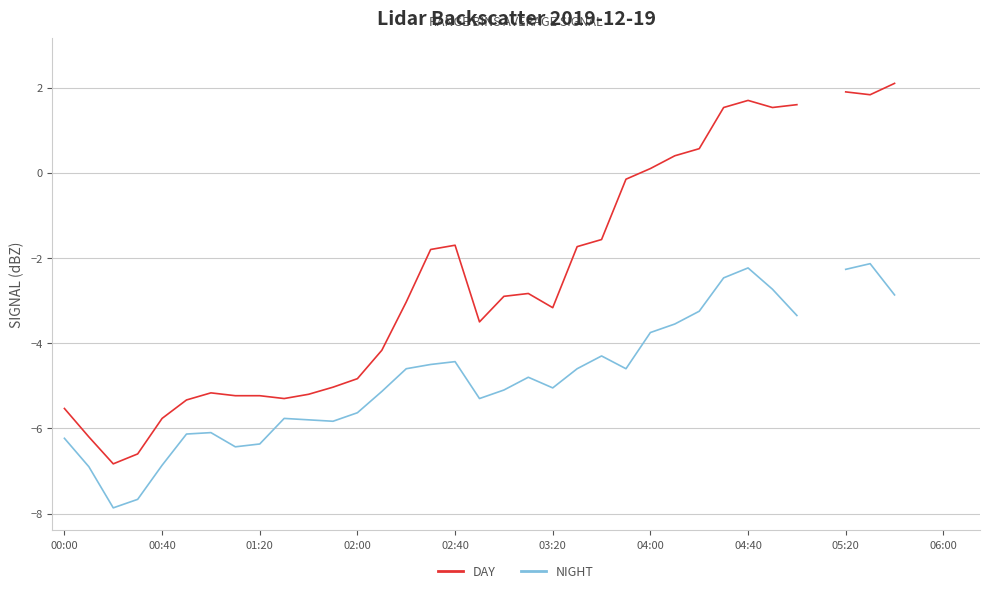

True or false: DAY has more than 2 interior local peaks.

True